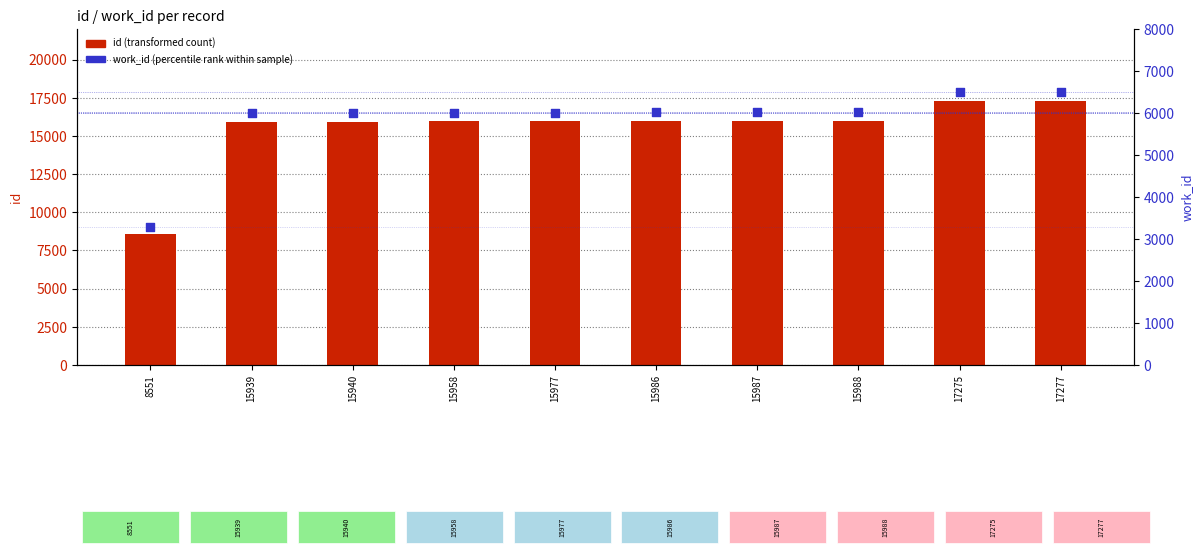

Which series has the largest total across all categories?

id (transformed count)